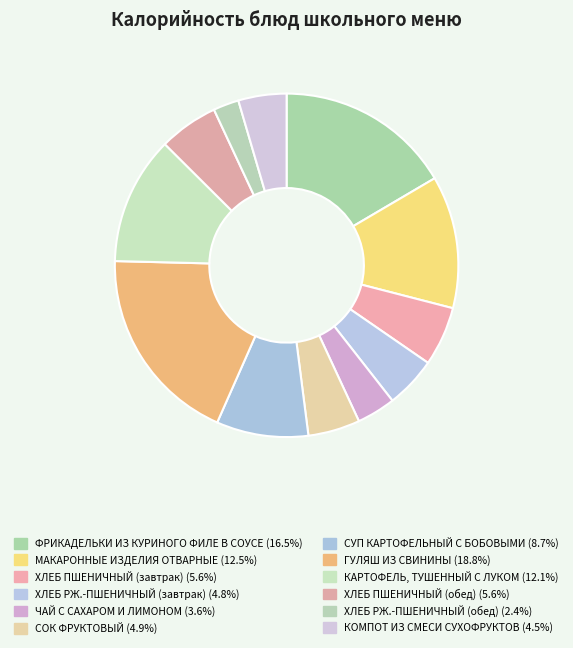

Does КОМПОТ ИЗ СМЕСИ СУХОФРУКТОВ represent more than half of the total?

No